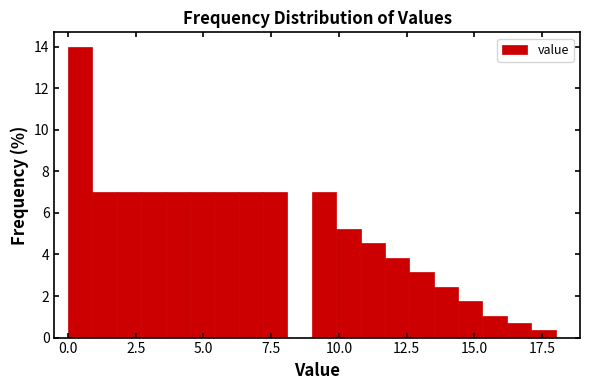

Read against the x-axis, roughly where is the centre of the tallest bar?

0.5